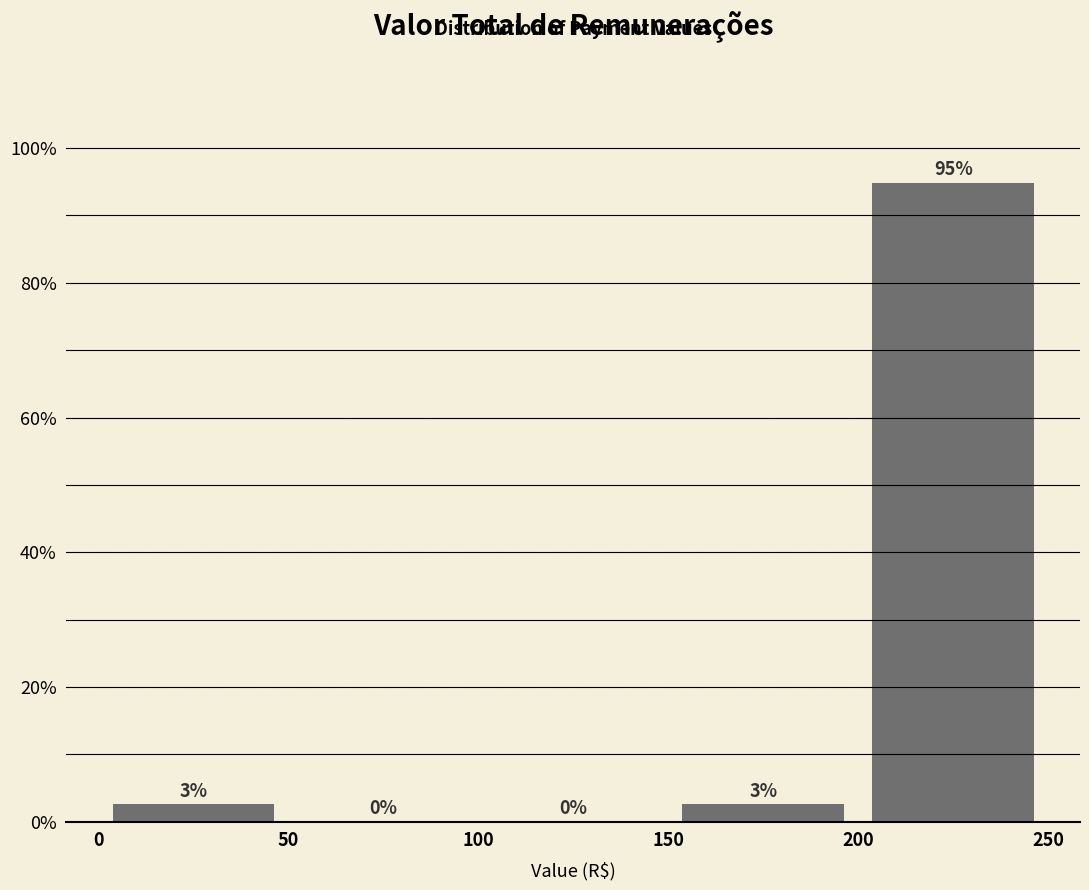

Over which range of the x-axis is the bar tallest?

200 to 250